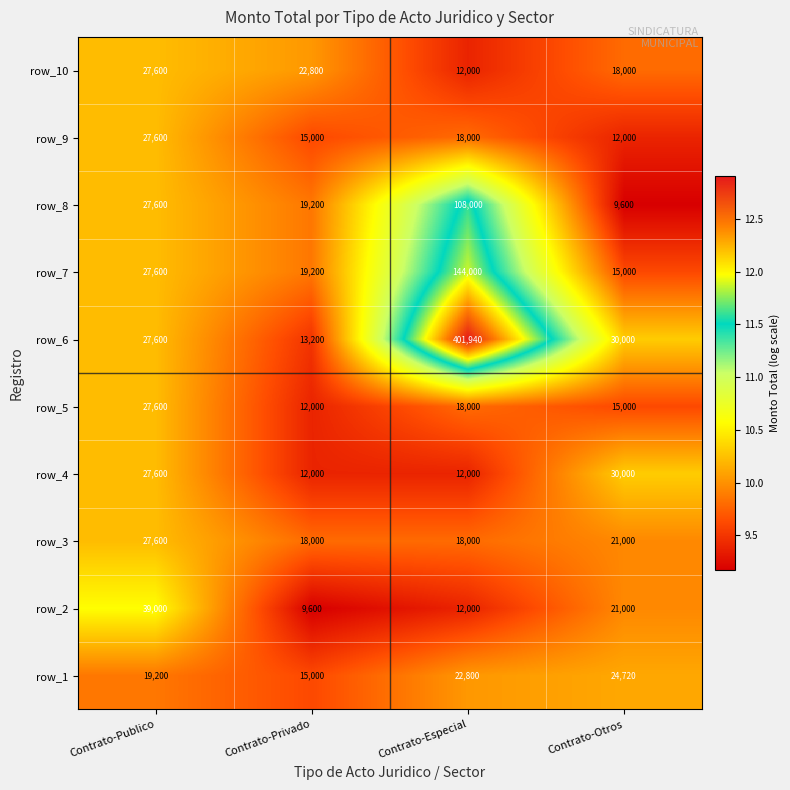

What is the sum of the row_8 values at Contrato-Otros and Contrato-Especial?

117600